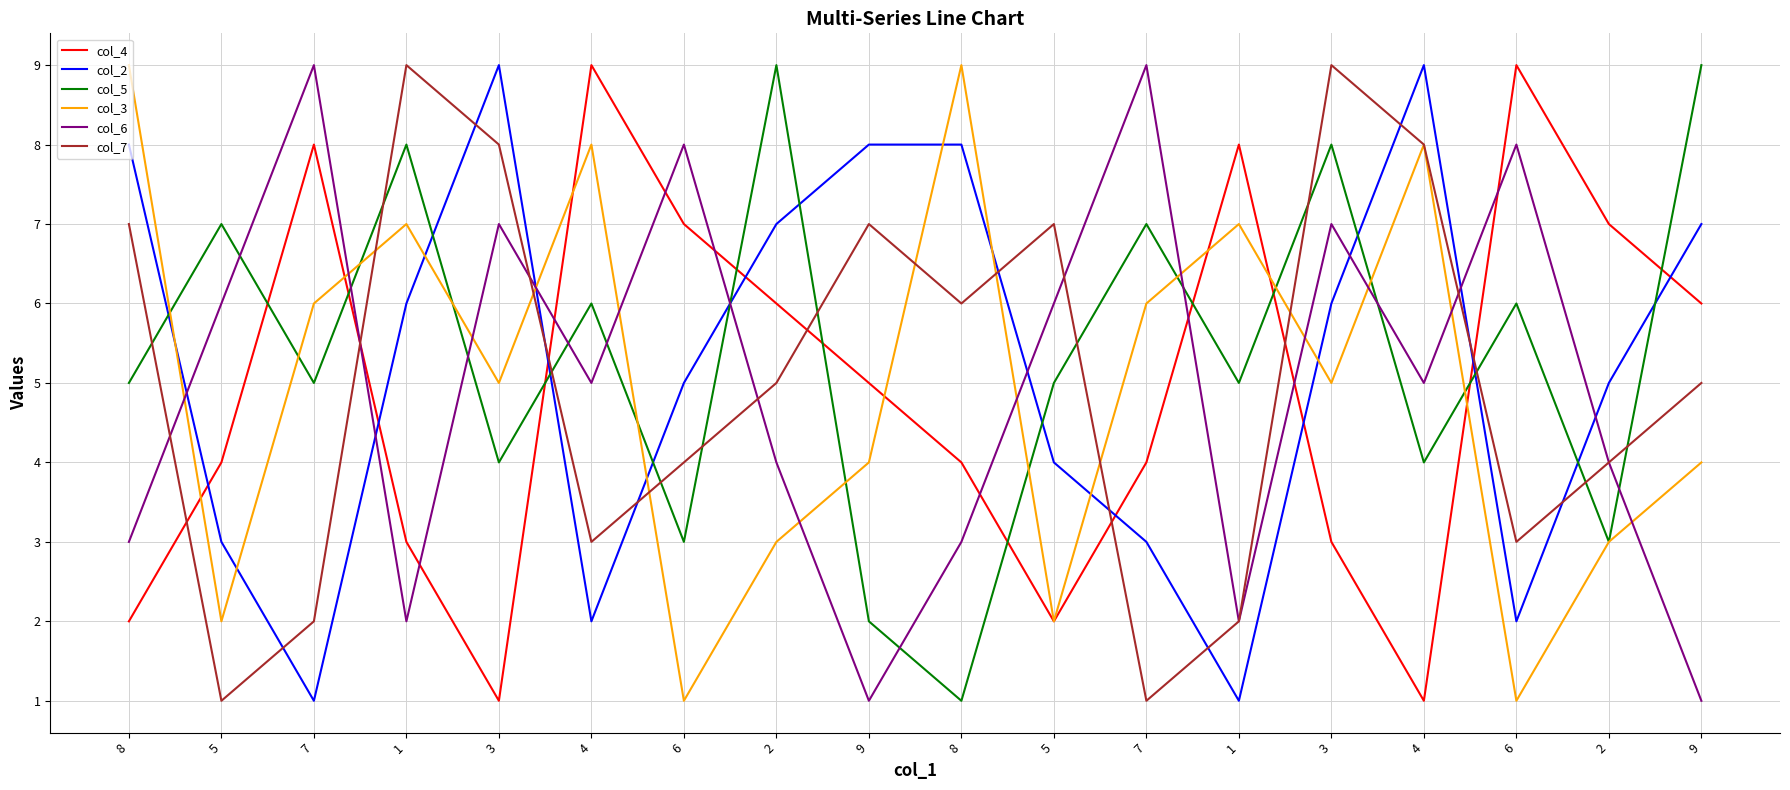

Does the chart have visible grid lines?

Yes